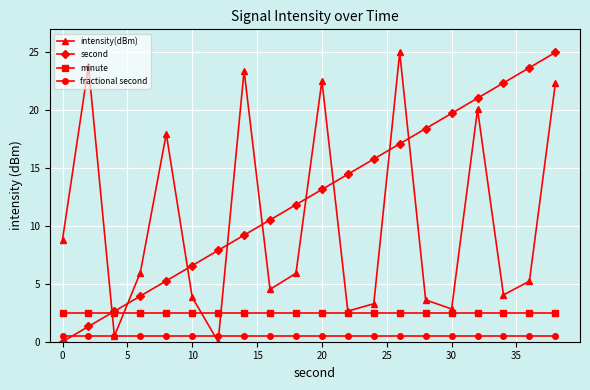

What is the minimum value for minute?

2.5